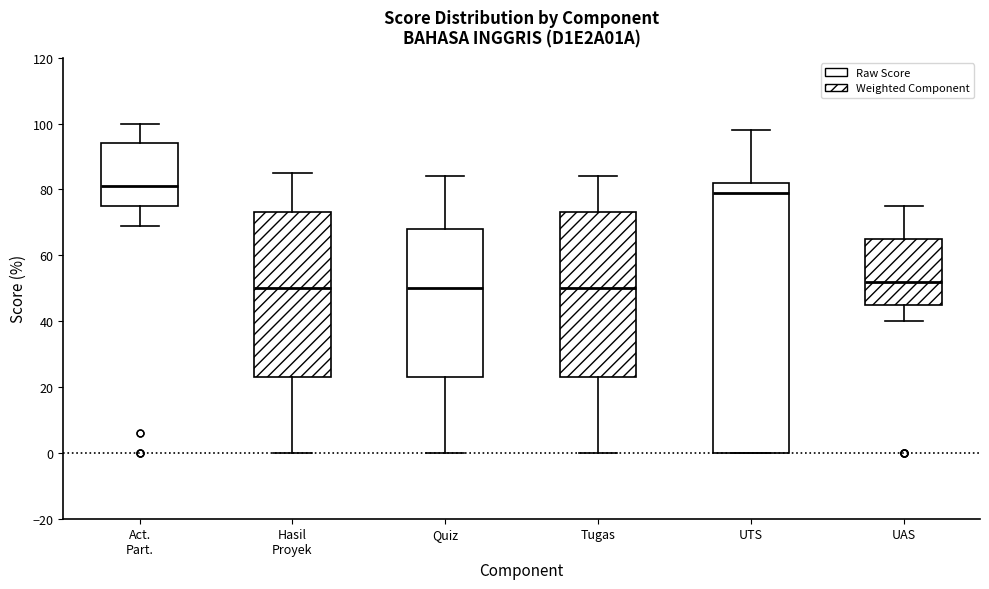

Which box's median line is the highest?

Act. Part.